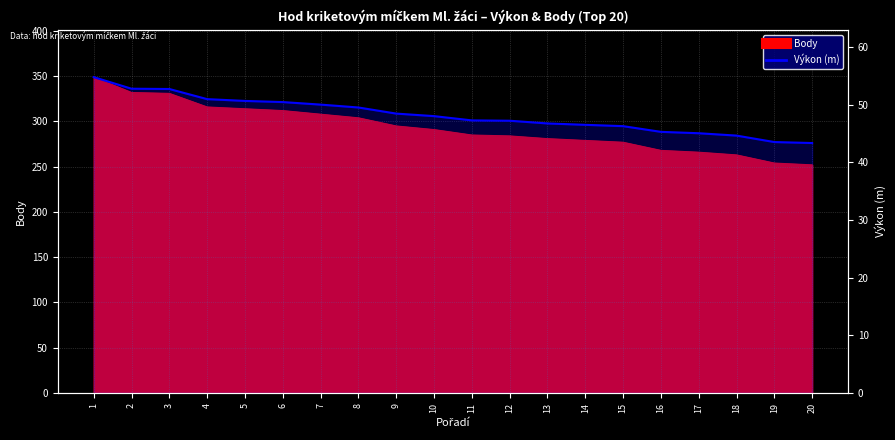

Which has a higher value, 1 or 9?

1